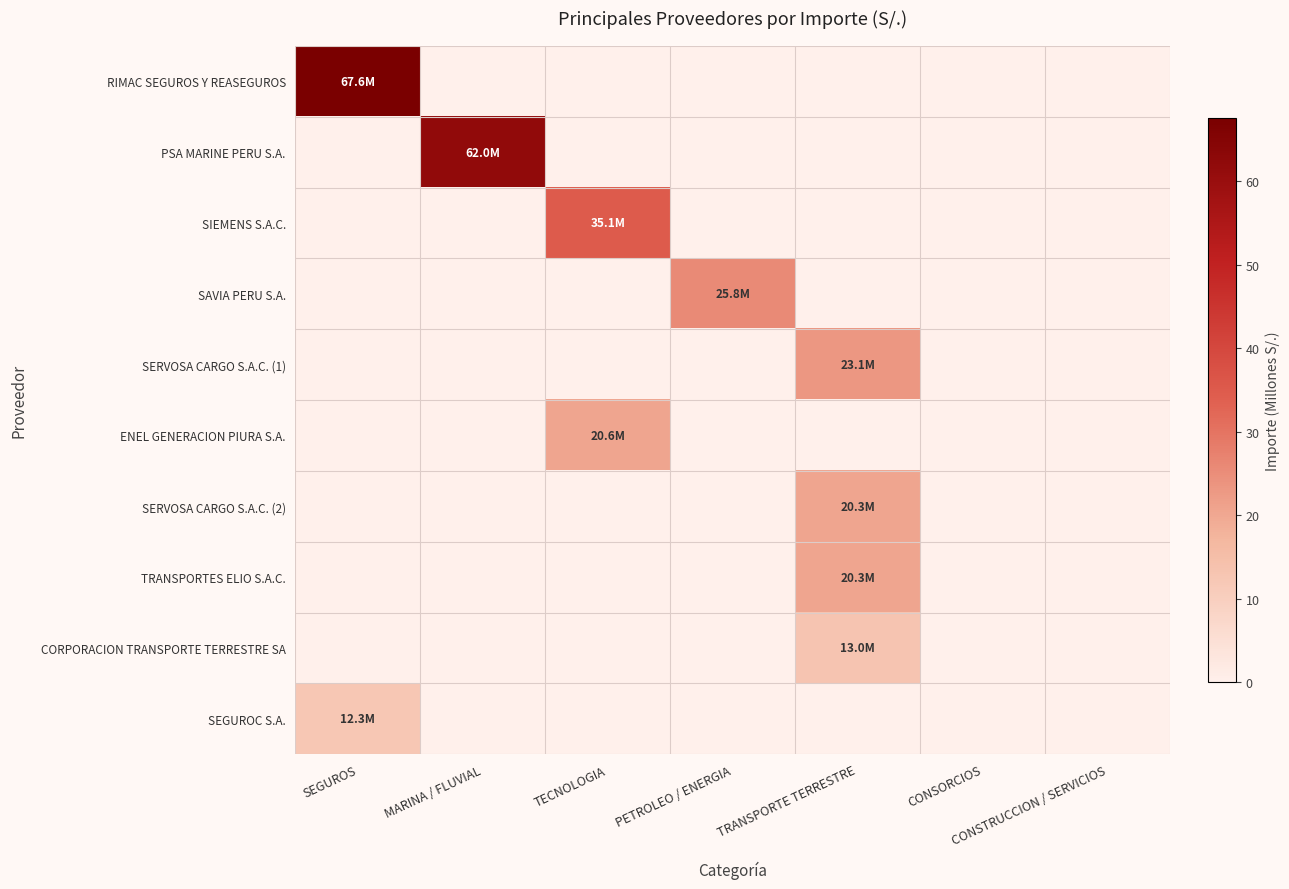

Which series has the largest range (max minus min)?

RIMAC SEGUROS Y REASEGUROS